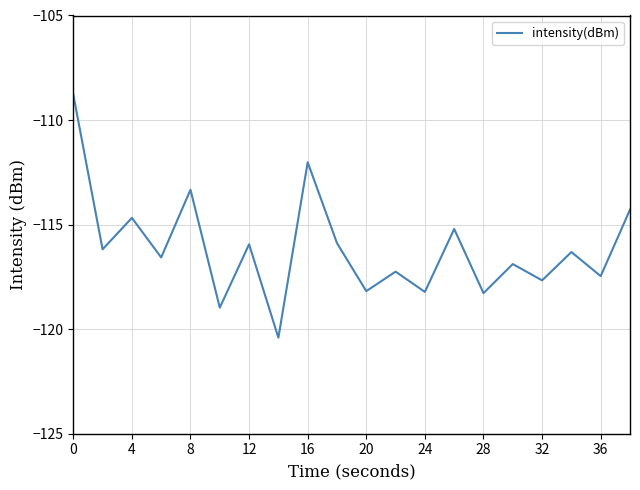

What is the maximum value shown in the chart?

-108.8